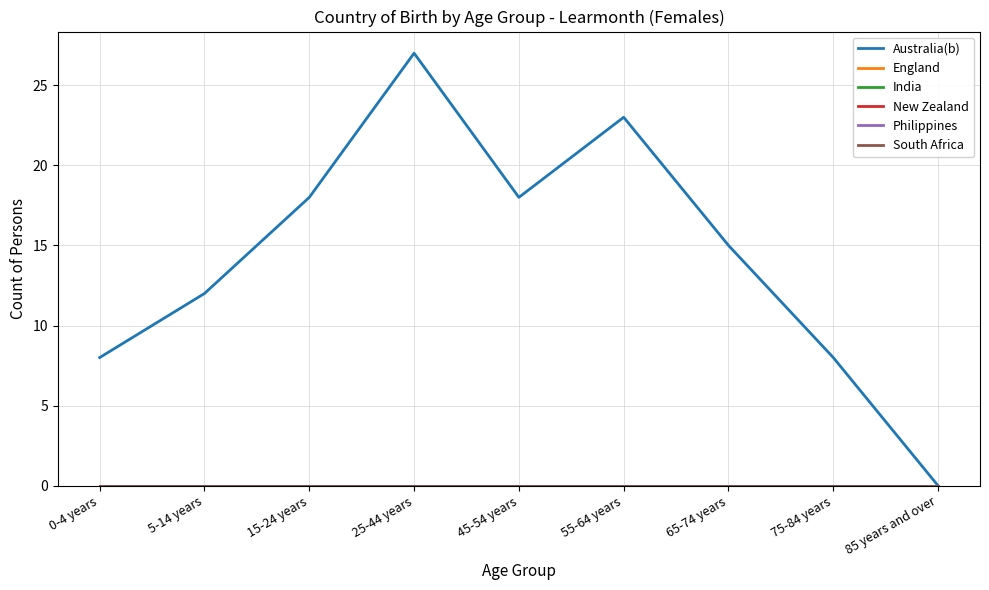

How many lines are shown in the chart?

6